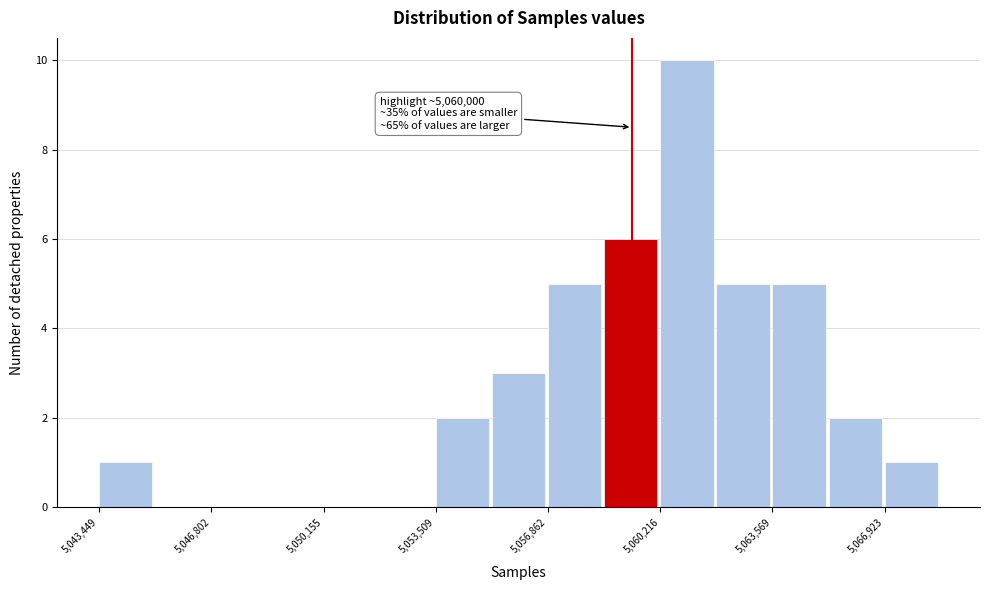

Read against the x-axis, roughly where is the centre of the tallest bar?

5061000